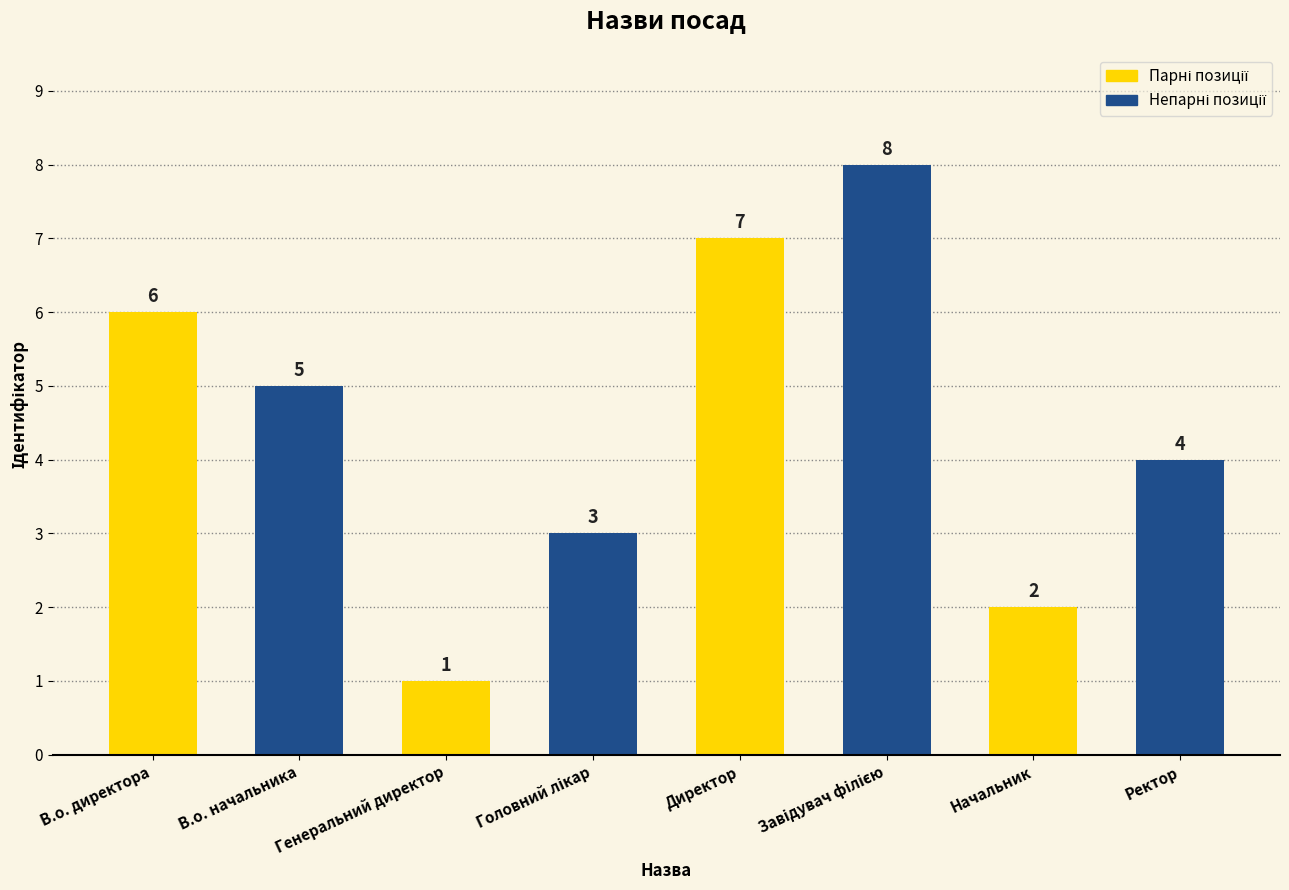

What is the sum of the values at Генеральний директор and В.о. начальника?

6